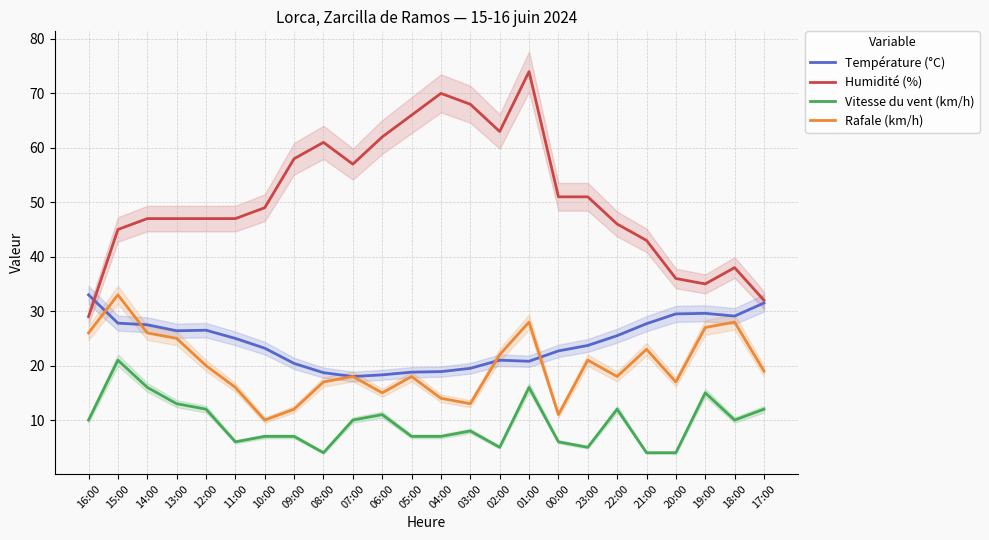

What is the difference between the Vitesse du vent (km/h) values at 00:00 and 03:00?

2.0